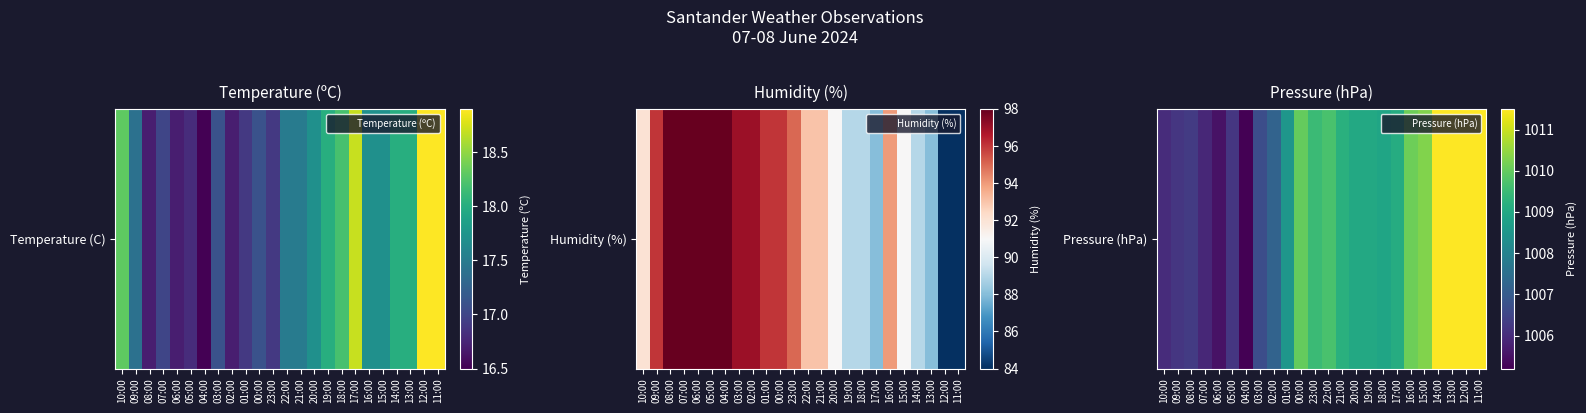

List the labels in order of value, largest first.

14:00, 13:00, 12:00, 11:00, 15:00, 16:00, 00:00, 22:00, 23:00, 21:00, 17:00, 20:00, 19:00, 18:00, 01:00, 02:00, 03:00, 08:00, 09:00, 05:00, 10:00, 07:00, 06:00, 04:00